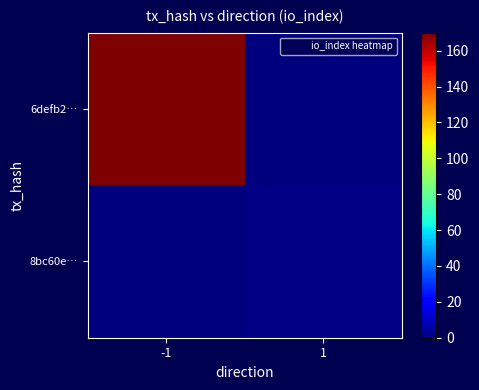

Reading left to right, transcribe all the data shown in this chart.

6defb2…: -1=170	1=0
8bc60e…: -1=0	1=1